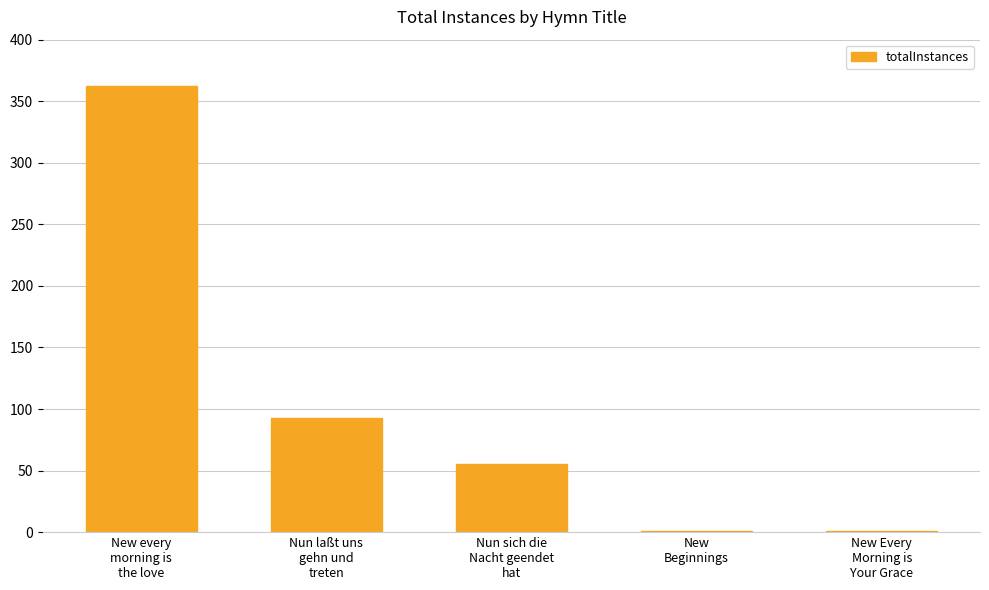

What is the greatest value displayed?

362